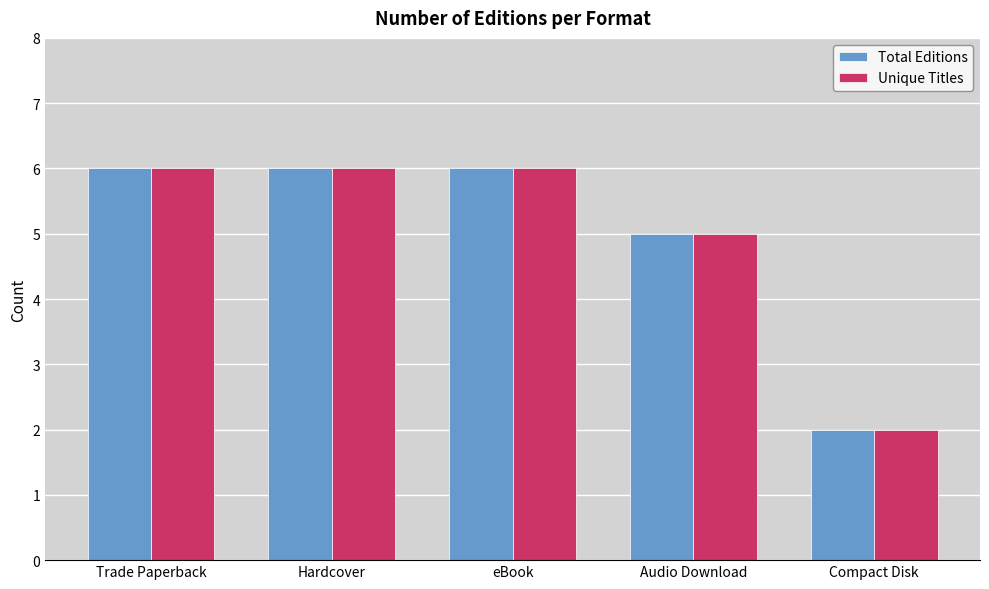

What is the total value across all series at Trade Paperback?

12